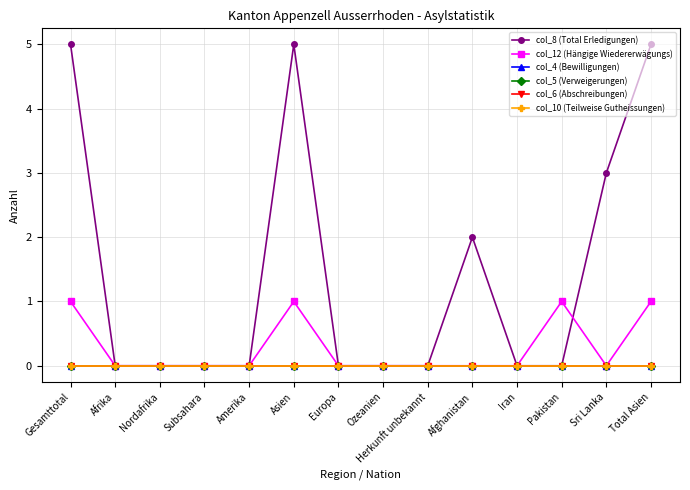

Rank the categories by col_10 (Teilweise Gutheissungen) value from lowest to highest.

Gesamttotal, Afrika, Nordafrika, Subsahara, Amerika, Asien, Europa, Ozeanien, Herkunft unbekannt, Afghanistan, Iran, Pakistan, Sri Lanka, Total Asien